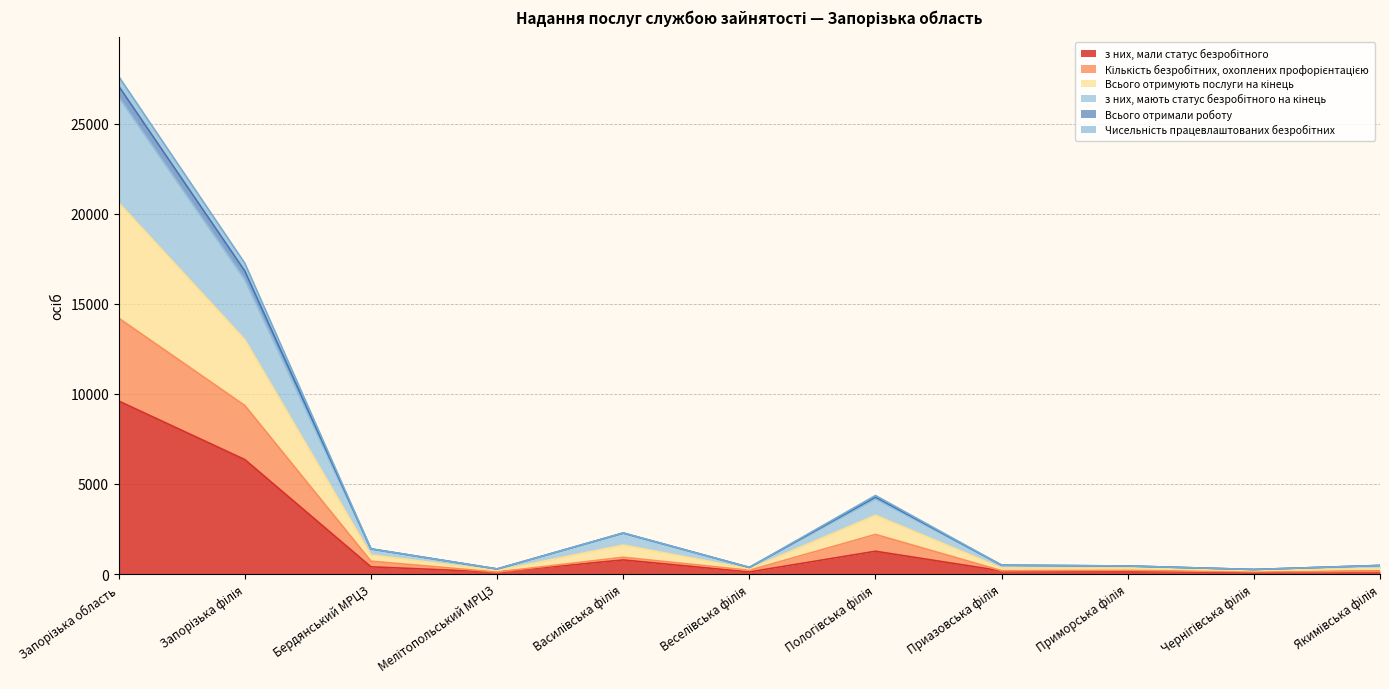

True or false: з них, мали статус безробітного and з них, мають статус безробітного на кінець cross at least once.

False